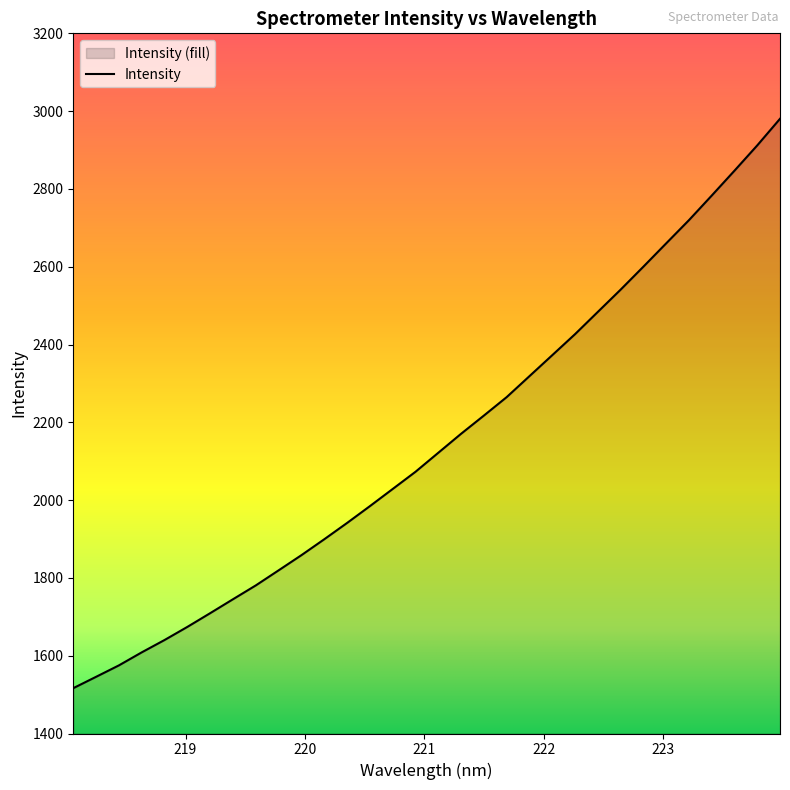

Between 218.0596 and 219.3979, which is larger?

219.3979